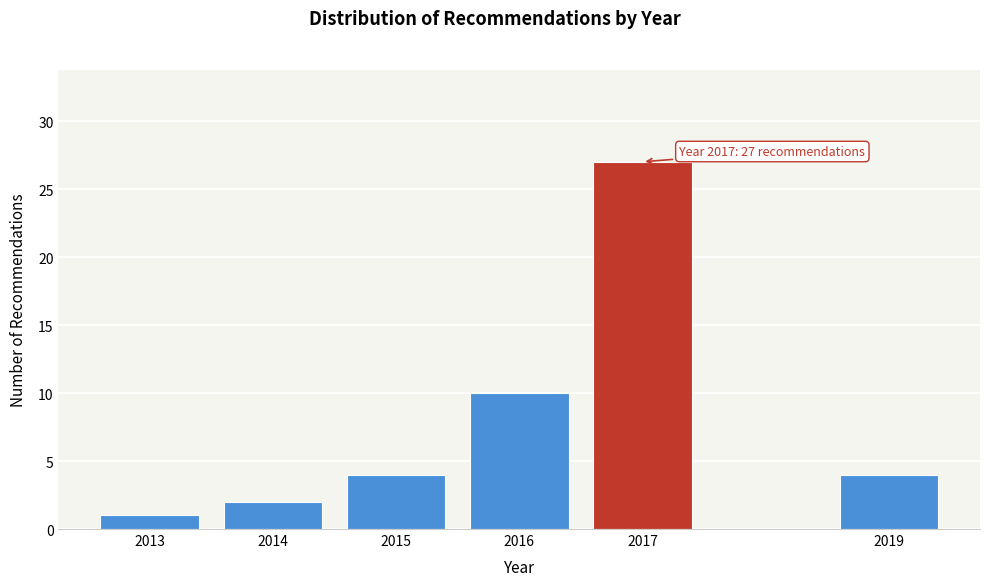

Reading left to right, list all the values displayed in this chart.

1	2	4	10	27	4